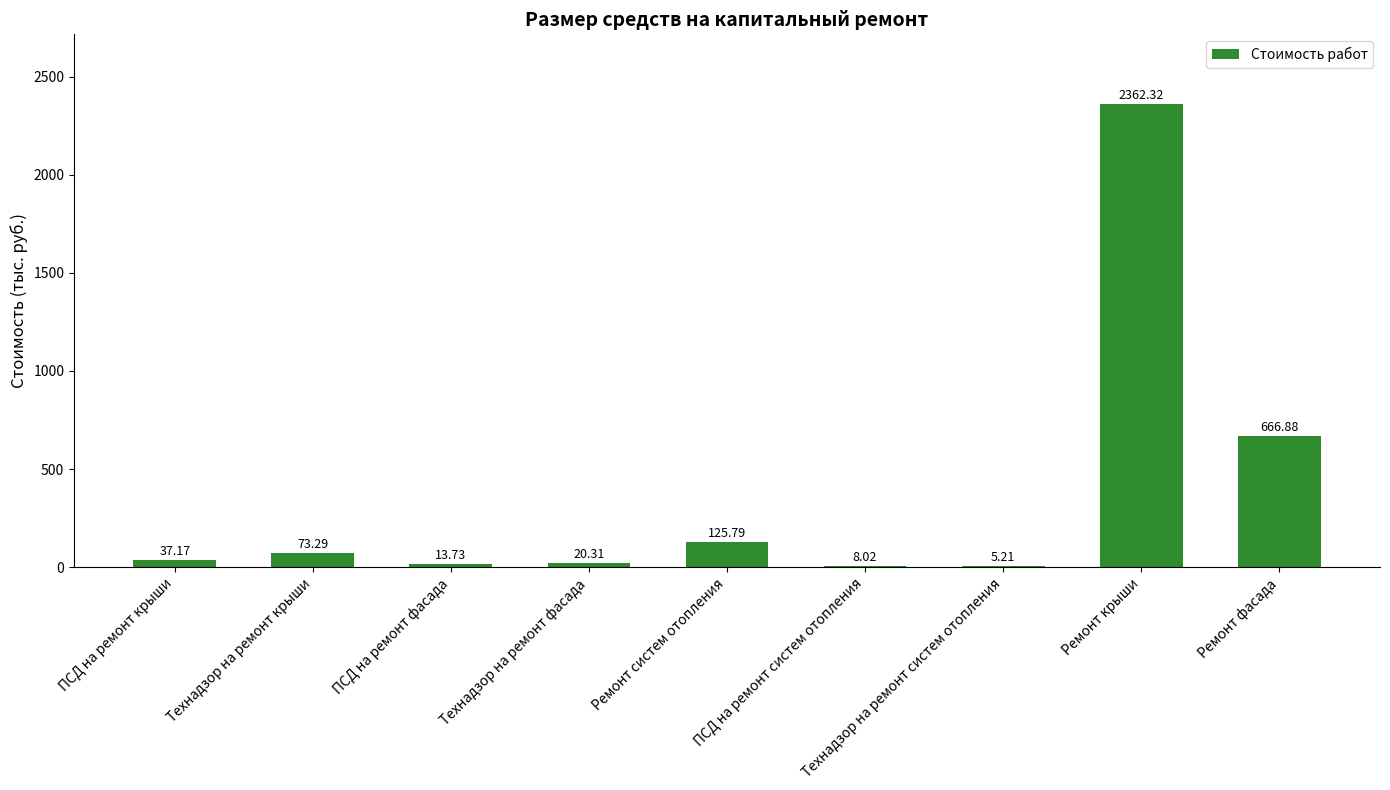

At which category does the chart reach its peak across all series?

Ремонт крыши